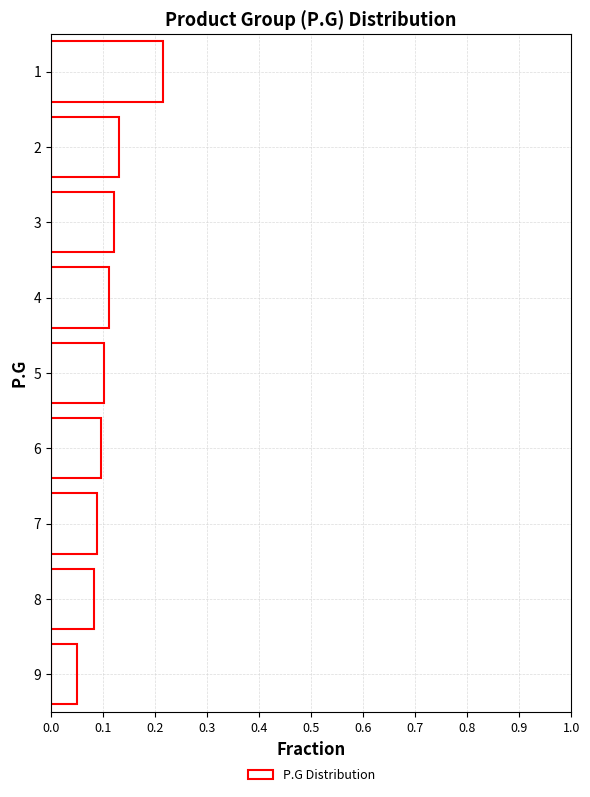

What is the sum of all values?

1.0